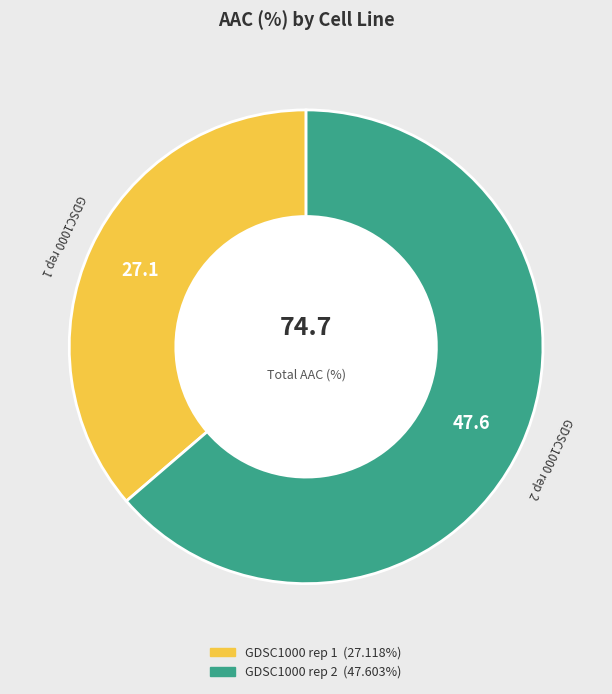

Count the number of slices in the pie.

2